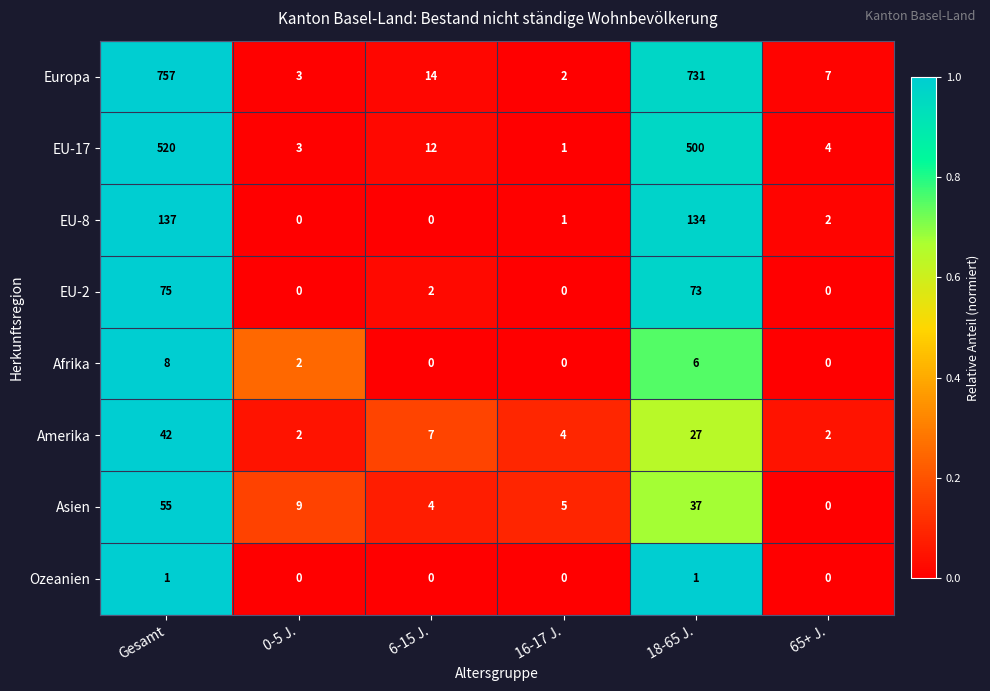

True or false: EU-2 has a value of 27 at Gesamt.

False